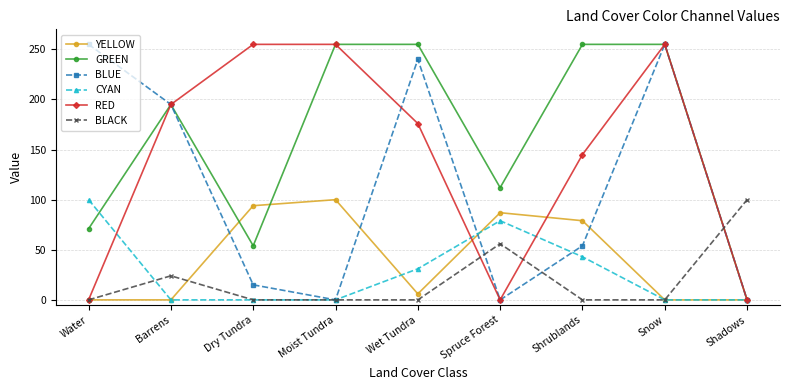

Reading left to right, what are all the values shown in this chart?

YELLOW: Water=0	Barrens=0	Dry Tundra=94	Moist Tundra=100	Wet Tundra=6	Spruce Forest=87	Shrublands=79	Snow=0	Shadows=0
GREEN: Water=71	Barrens=195	Dry Tundra=54	Moist Tundra=255	Wet Tundra=255	Spruce Forest=112	Shrublands=255	Snow=255	Shadows=0
BLUE: Water=255	Barrens=195	Dry Tundra=15	Moist Tundra=0	Wet Tundra=240	Spruce Forest=0	Shrublands=54	Snow=255	Shadows=0
CYAN: Water=100	Barrens=0	Dry Tundra=0	Moist Tundra=0	Wet Tundra=31	Spruce Forest=79	Shrublands=43	Snow=0	Shadows=0
RED: Water=0	Barrens=195	Dry Tundra=255	Moist Tundra=255	Wet Tundra=176	Spruce Forest=0	Shrublands=145	Snow=255	Shadows=0
BLACK: Water=0	Barrens=24	Dry Tundra=0	Moist Tundra=0	Wet Tundra=0	Spruce Forest=56	Shrublands=0	Snow=0	Shadows=100